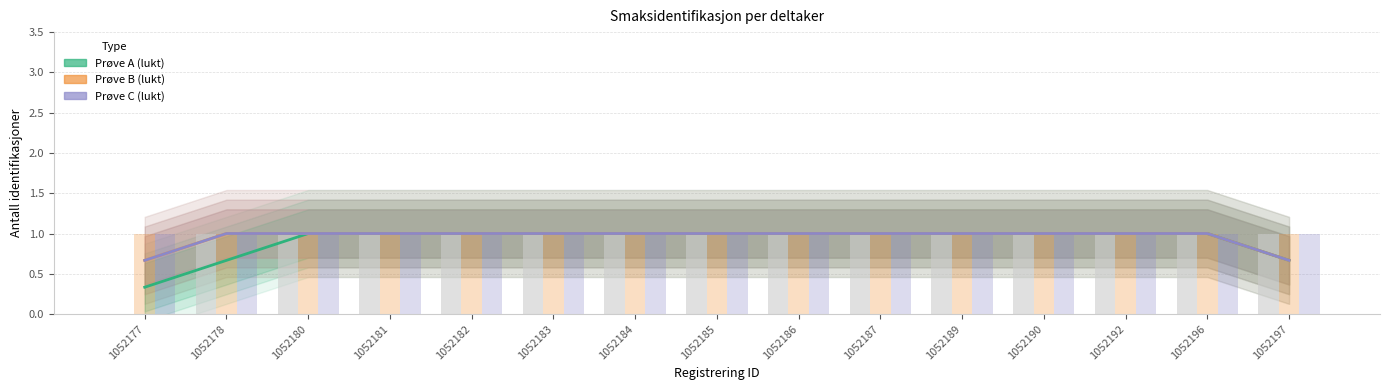

What is the average value of the Prøve B (lukt) series?

1.0